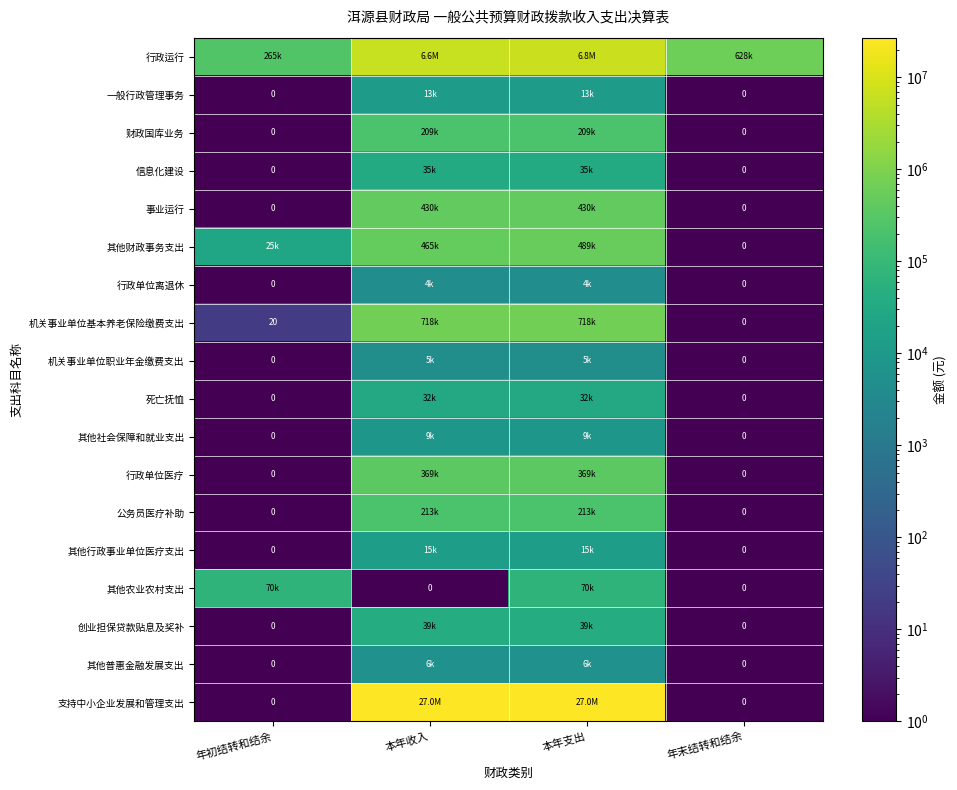

Is the value of 机关事业单位基本养老保险缴费支出 at 年初结转和结余 greater than the value of 其他行政事业单位医疗支出 at 年初结转和结余?

Yes